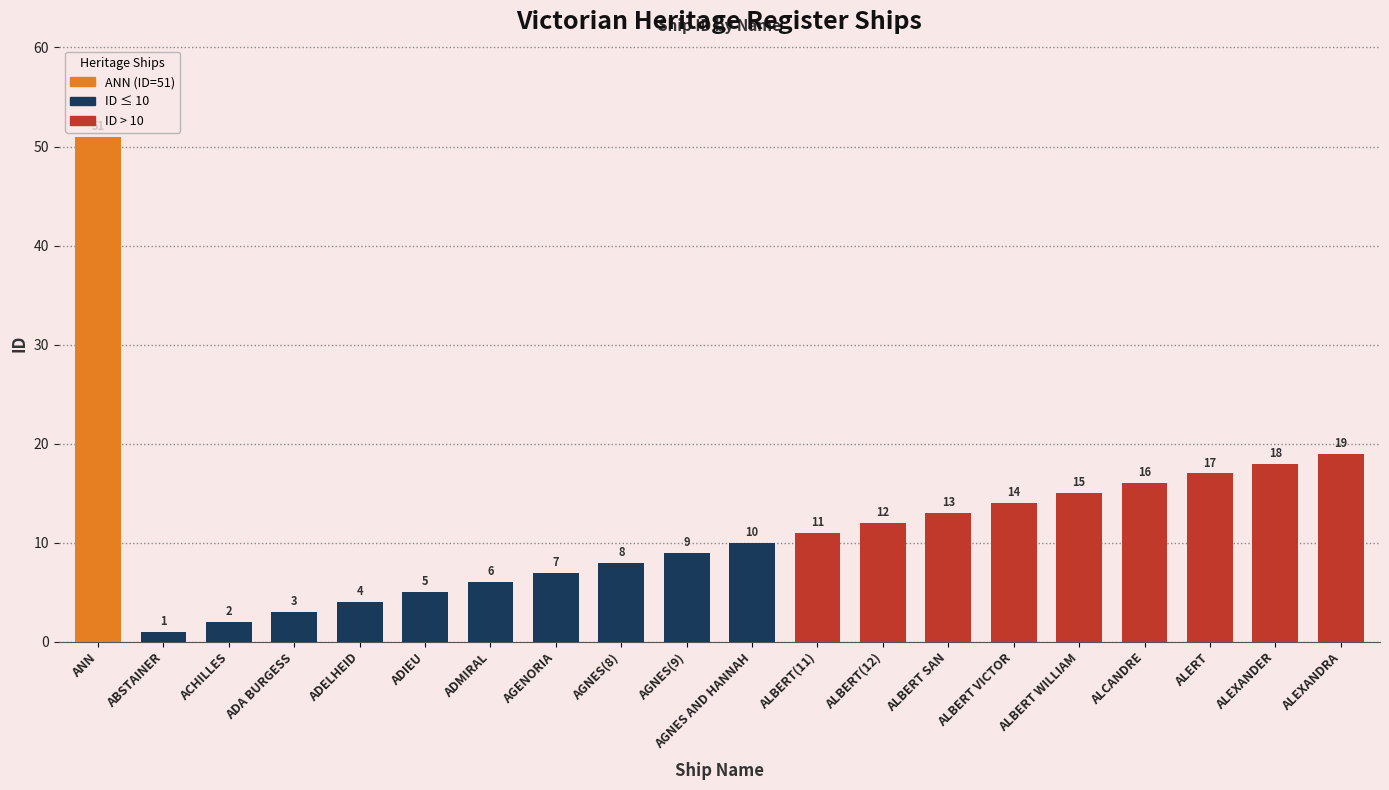

At which label does the data first exceed 11?

ANN